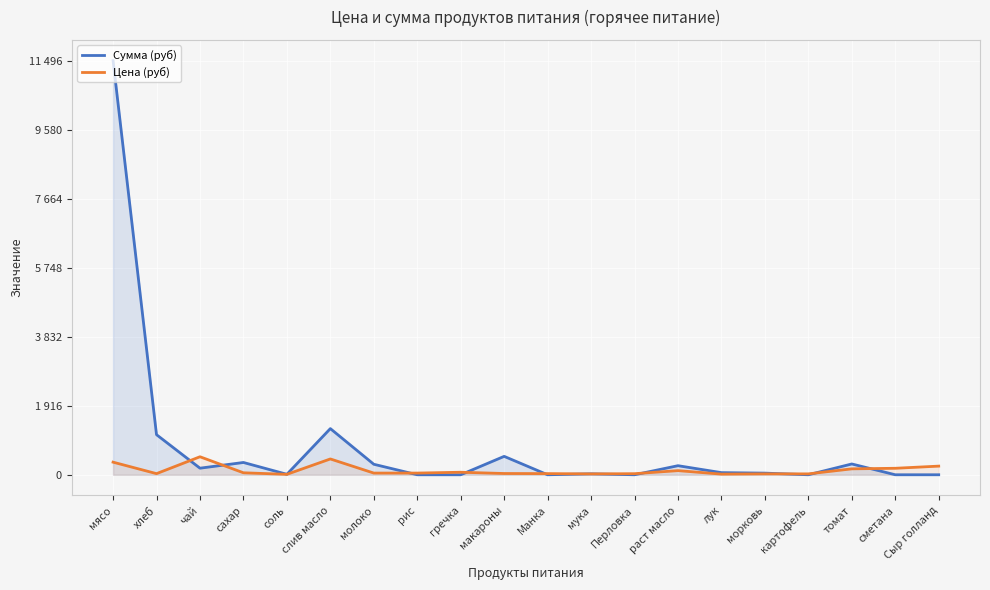

The value of Сумма (руб) at лук is 59.1. True or false?

True